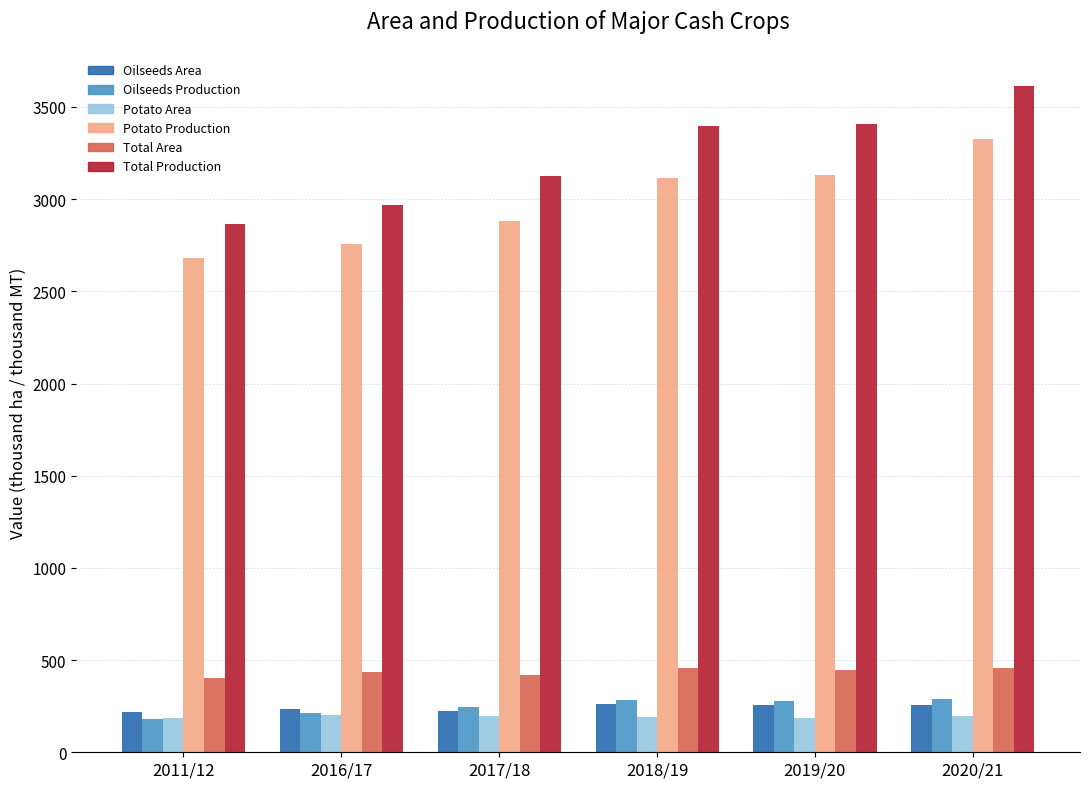

Does the chart contain stacked bars?

No